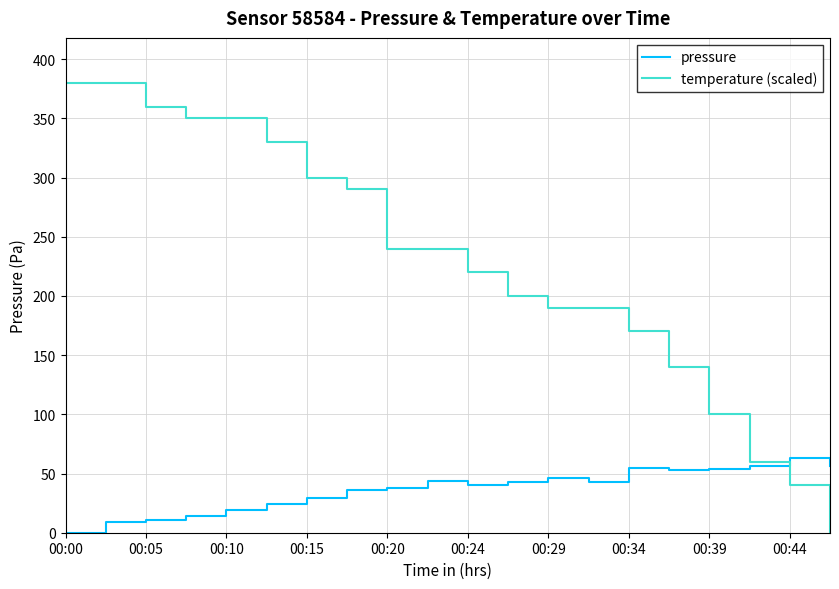

Rank the series by their maximum value, from highest to lowest.

temperature (scaled), pressure